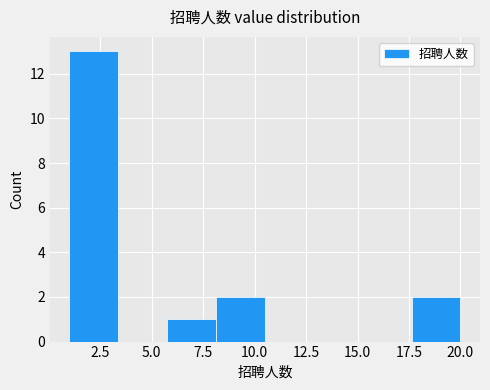

Which range on the x-axis has the tallest bar?

1.0 to 3.5